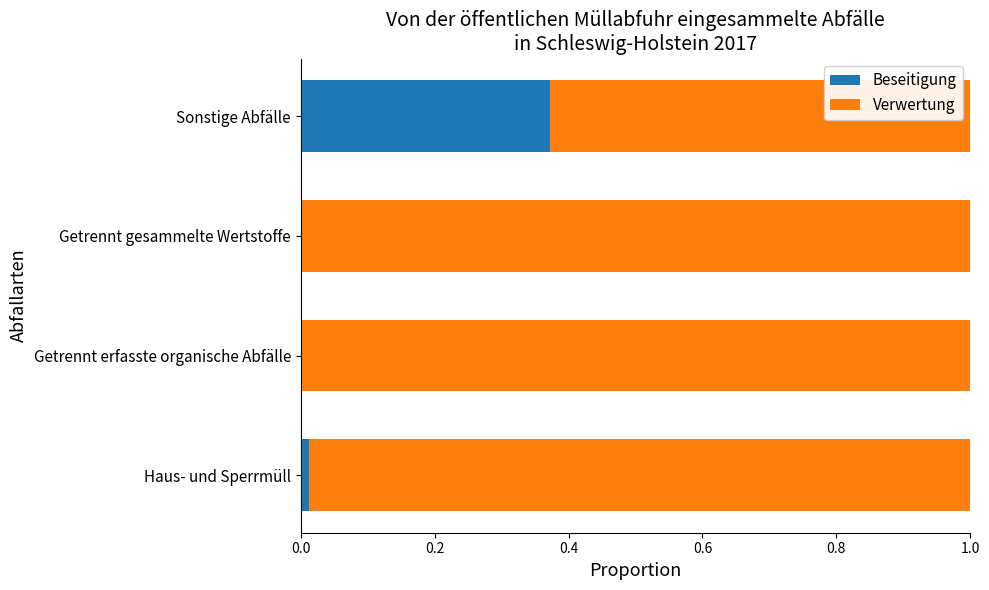

At which label does Beseitigung reach its peak?

Sonstige Abfälle